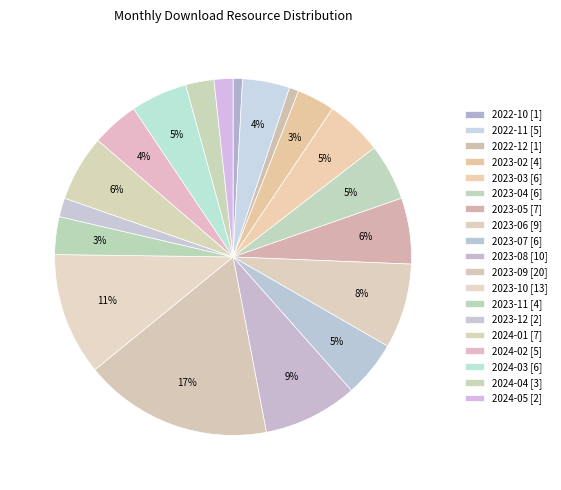

How many segments does this pie chart have?

19